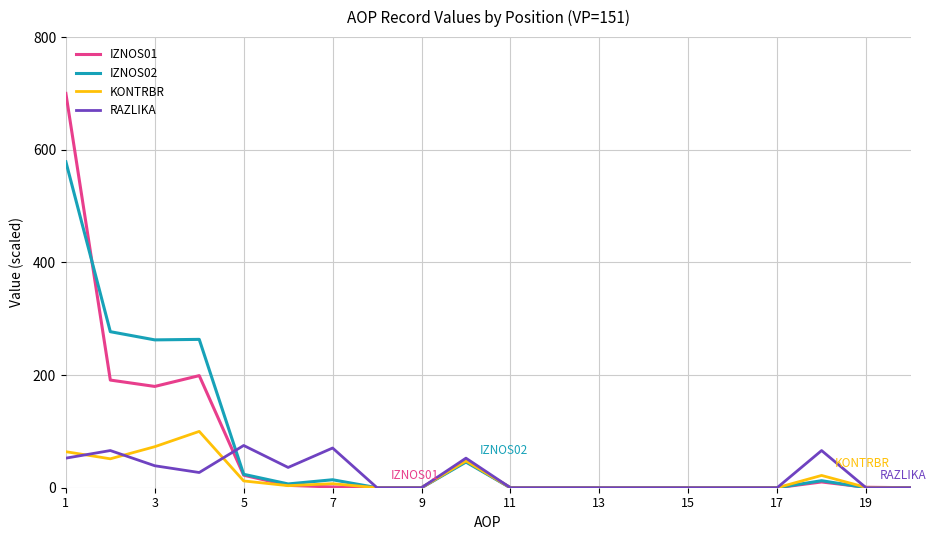

What is the maximum value shown in the chart?

700.0